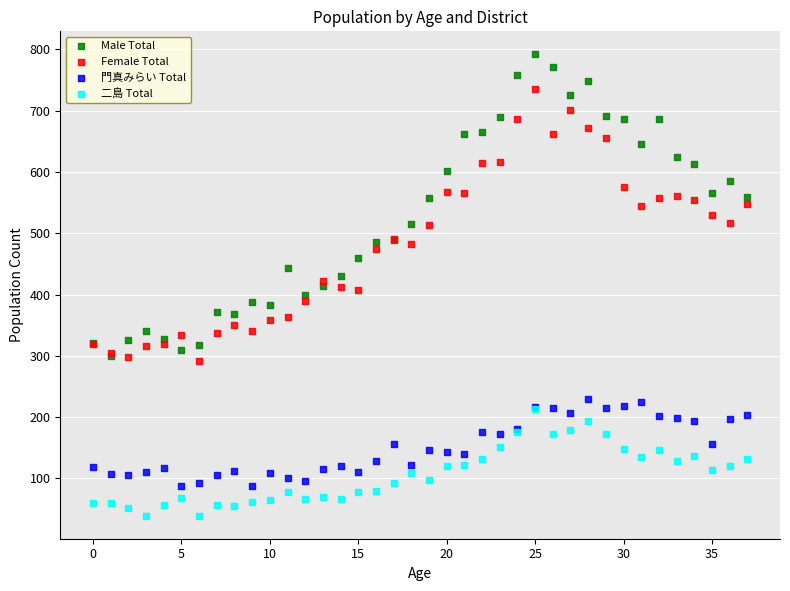

What are all the series names shown in the legend?

Male Total, Female Total, 門真みらい Total, 二島 Total